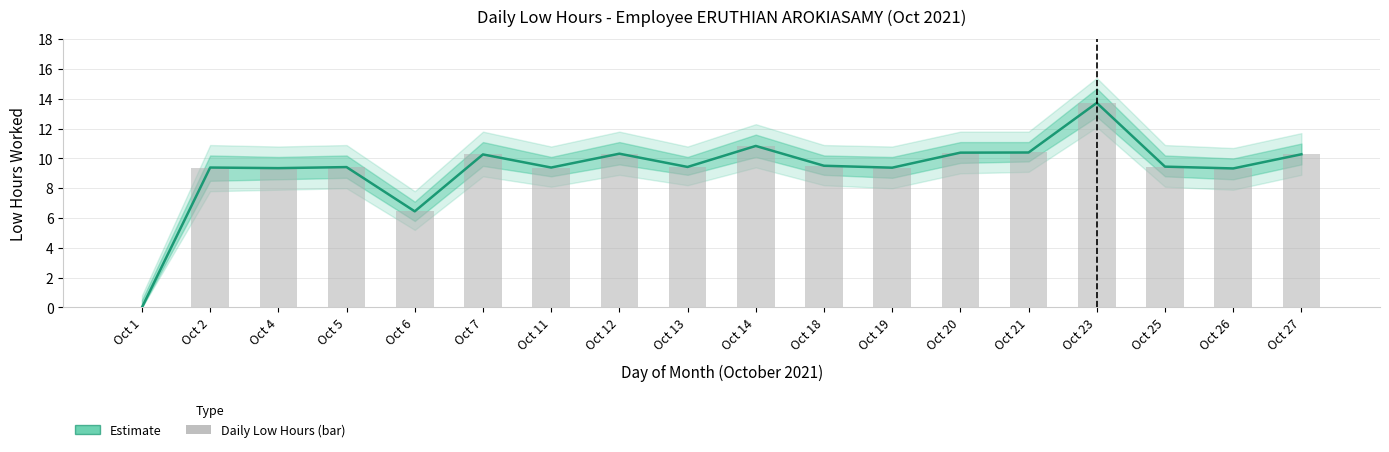

Reading left to right, list all the values displayed in this chart.

0.0	9.4	9.3	9.4	6.5	10.3	9.4	10.3	9.4	10.8	9.5	9.4	10.4	10.4	13.7	9.4	9.3	10.3